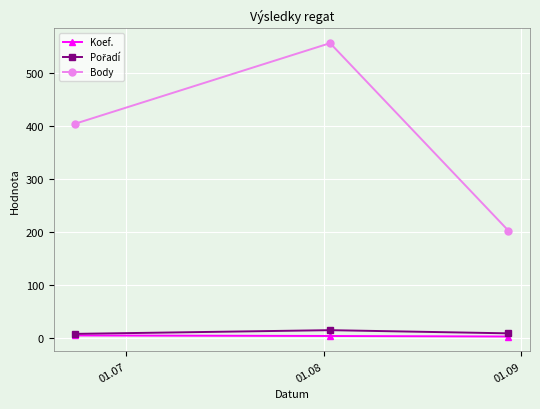

What is the greatest value displayed?

556